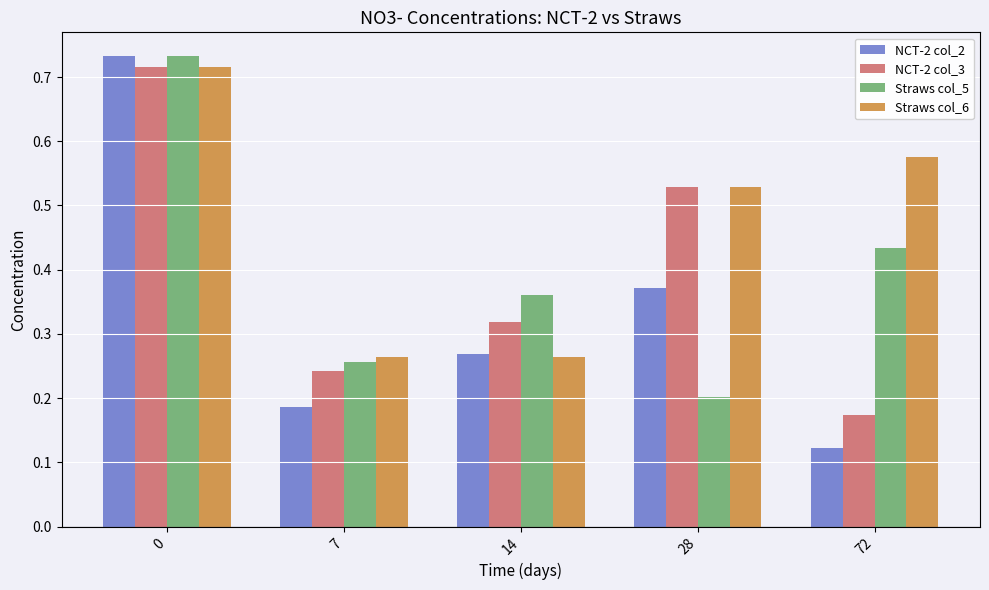

The Straws col_5 series shows 0.4 at 7. True or false?

False